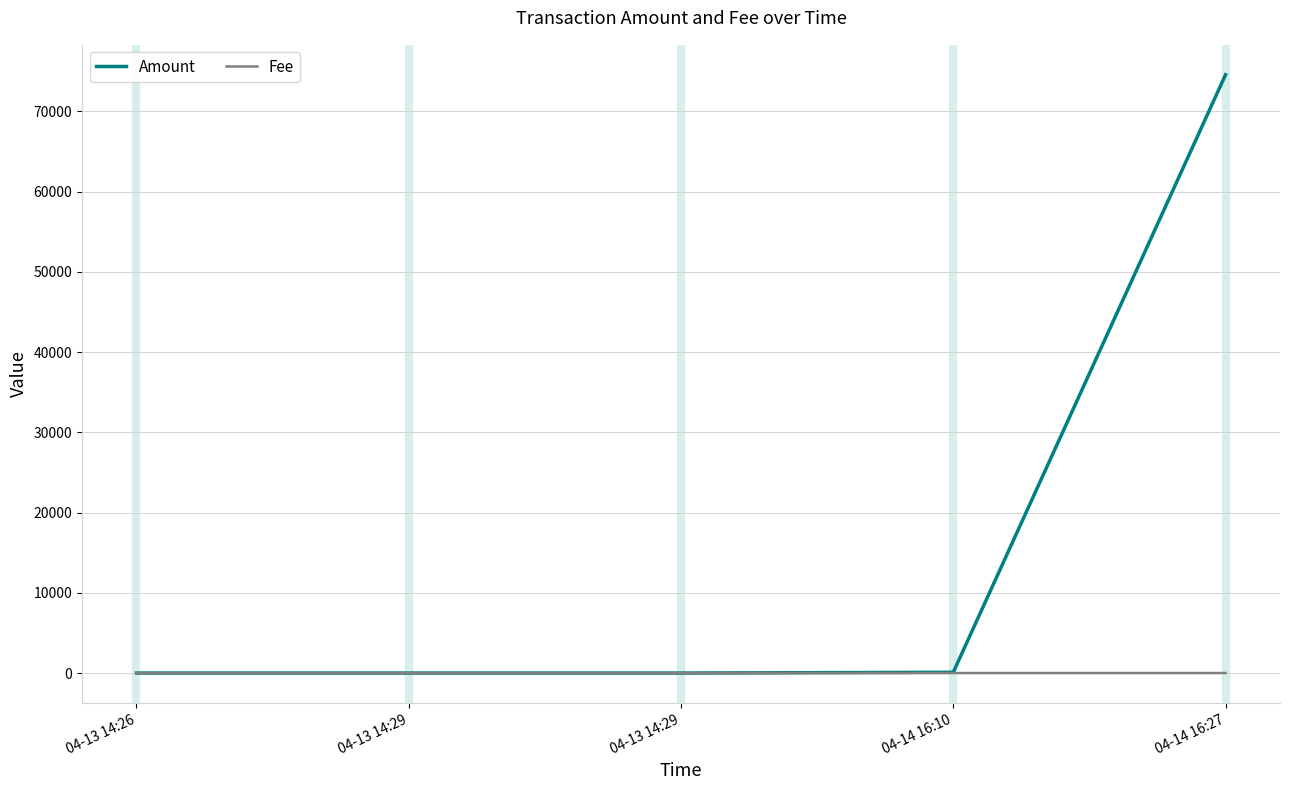

What is the sum of the Fee values at 04-14 16:10 and 04-13 14:29?

2.0